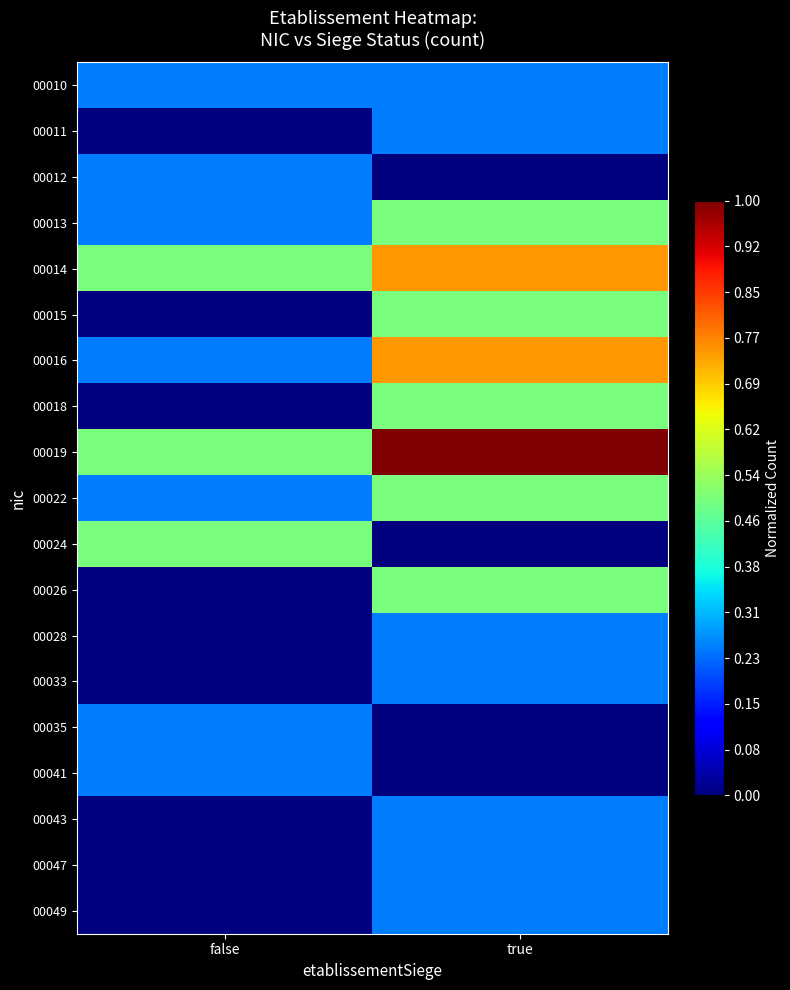

Reading left to right, transcribe all the data shown in this chart.

00010: false=0.2	true=0.2
00011: false=0.0	true=0.2
00012: false=0.2	true=0.0
00013: false=0.2	true=0.5
00014: false=0.5	true=0.7
00015: false=0.0	true=0.5
00016: false=0.2	true=0.7
00018: false=0.0	true=0.5
00019: false=0.5	true=1.0
00022: false=0.2	true=0.5
00024: false=0.5	true=0.0
00026: false=0.0	true=0.5
00028: false=0.0	true=0.2
00033: false=0.0	true=0.2
00035: false=0.2	true=0.0
00041: false=0.2	true=0.0
00043: false=0.0	true=0.2
00047: false=0.0	true=0.2
00049: false=0.0	true=0.2